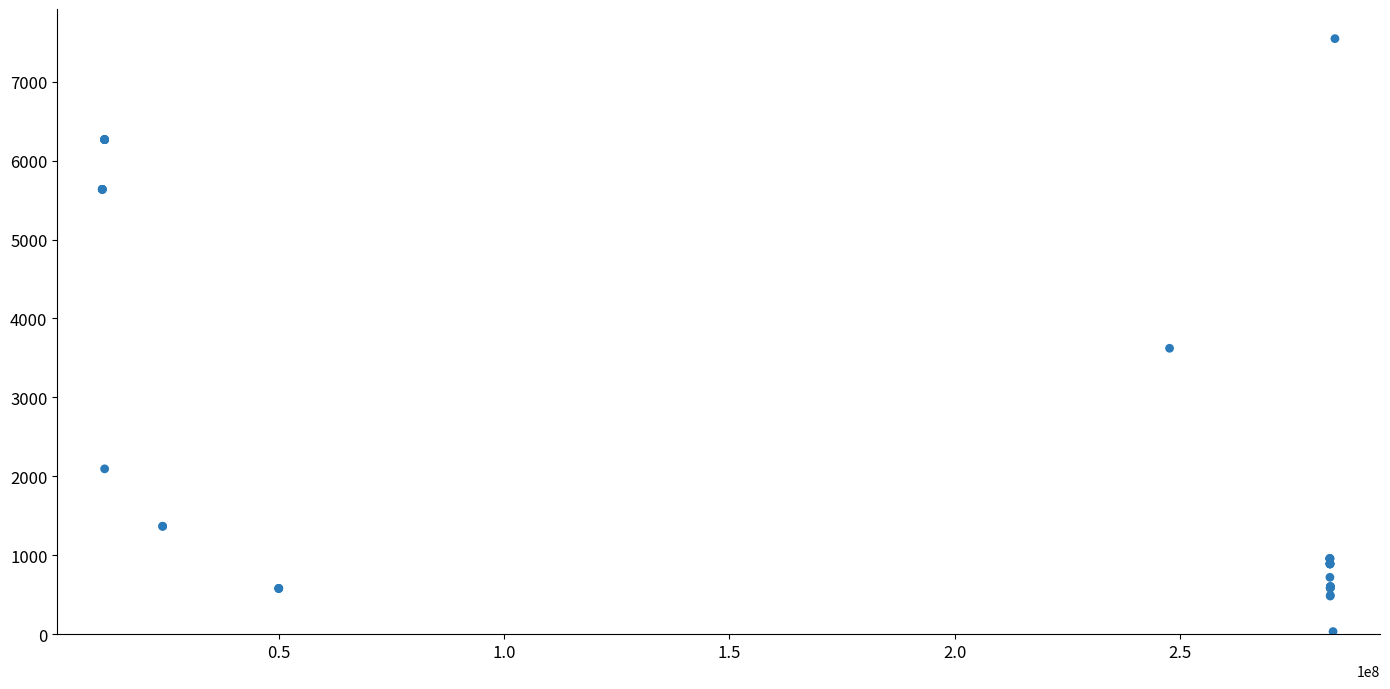

What Y value in the scatter plot is closest to 3788?

3622.2